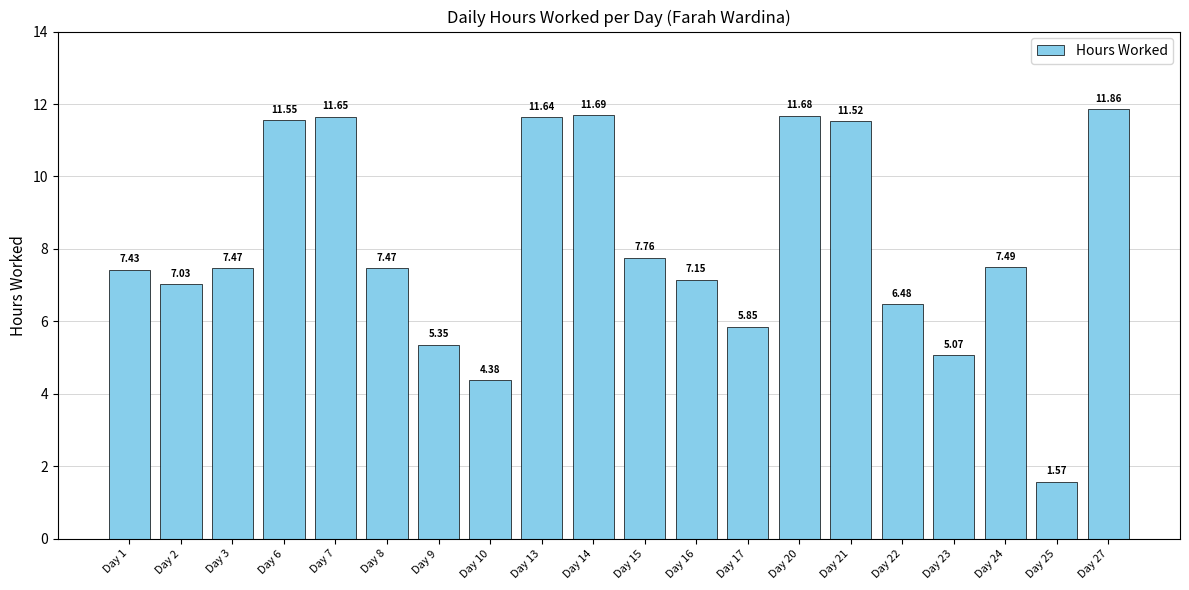

What is the difference between the values at Day 6 and Day 23?

6.5